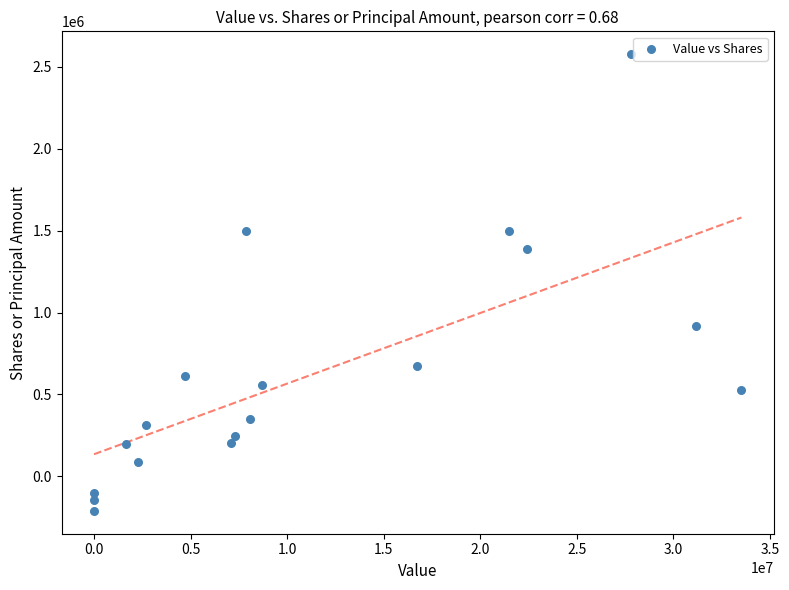

What is the range of X values (max minus min)?

33528000